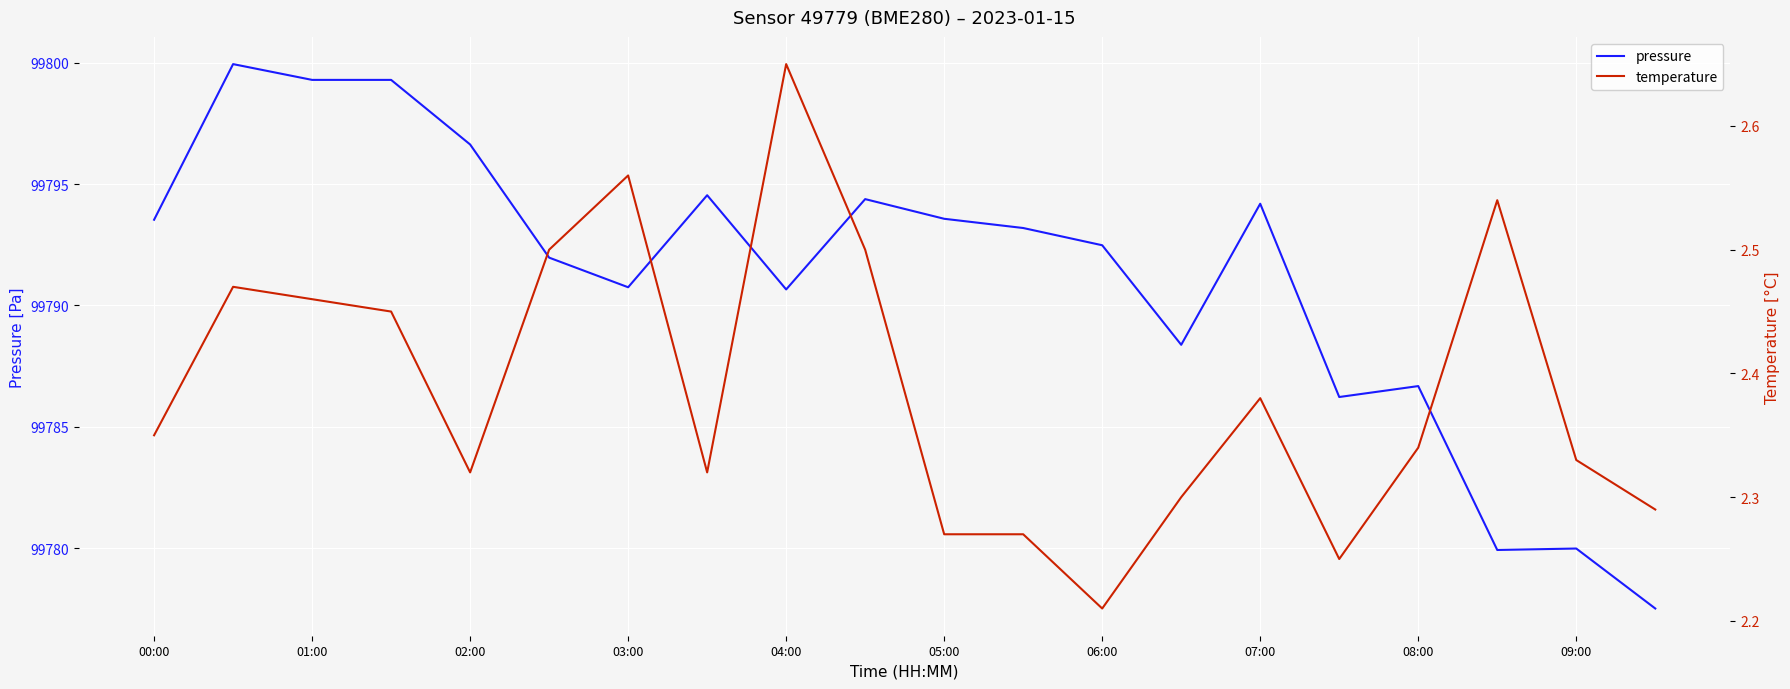

What is the value of the pressure point at the 13th from the left?

99792.5